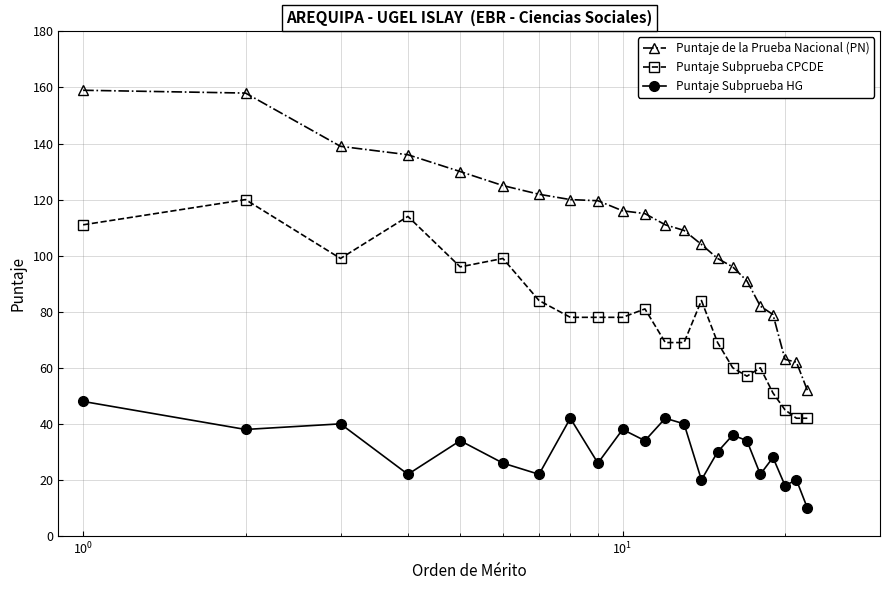

Rank the series by their average value, from highest to lowest.

Puntaje de la Prueba Nacional (PN), Puntaje Subprueba CPCDE, Puntaje Subprueba HG